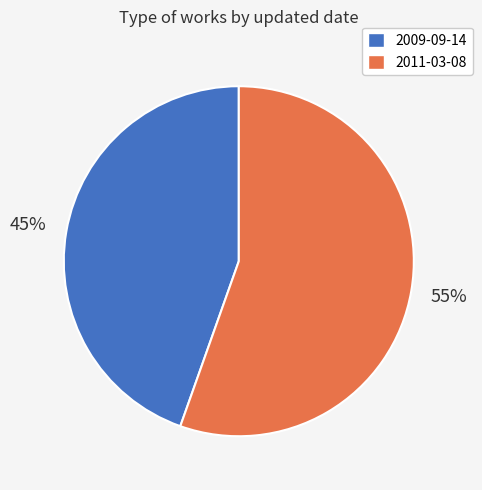

Is 2011-03-08 the majority of the pie?

Yes